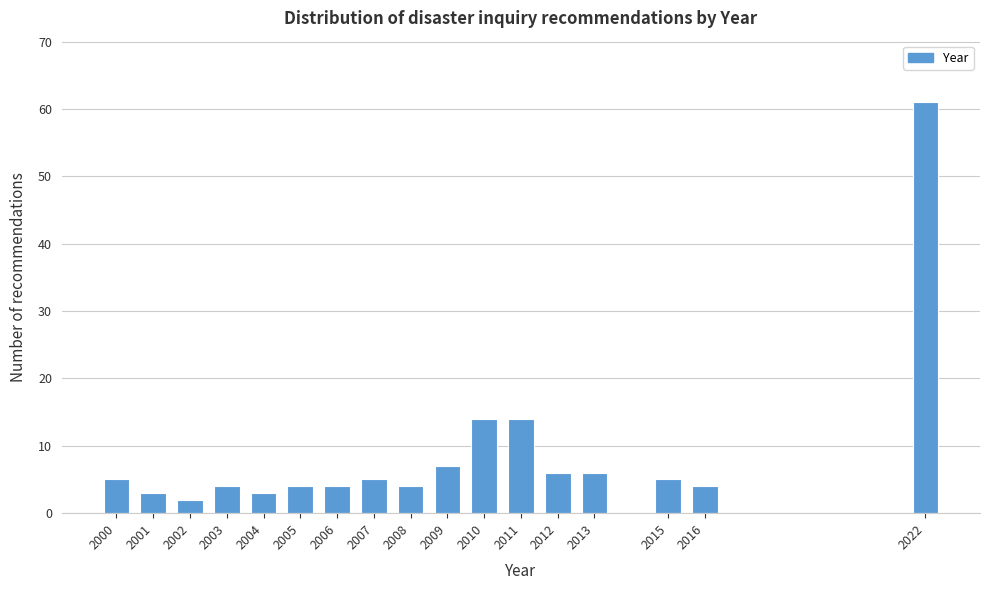

Reading left to right, list all the values displayed in this chart.

2000=5	2001=3	2002=2	2003=4	2004=3	2005=4	2006=4	2007=5	2008=4	2009=7	2010=14	2011=14	2012=6	2013=6	2015=5	2016=4	2022=61